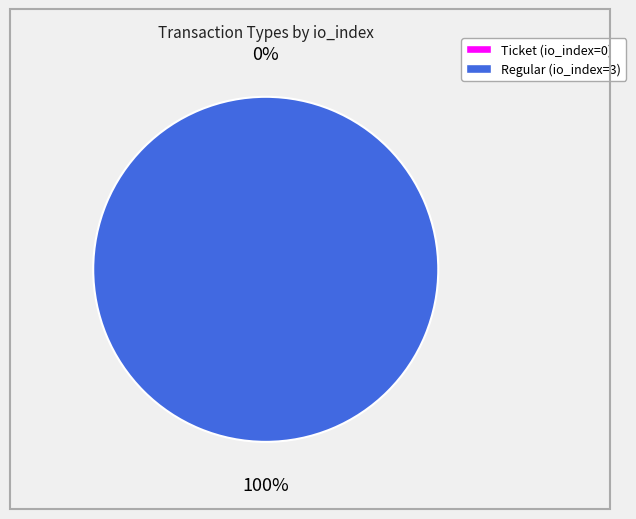

How many segments does this pie chart have?

2